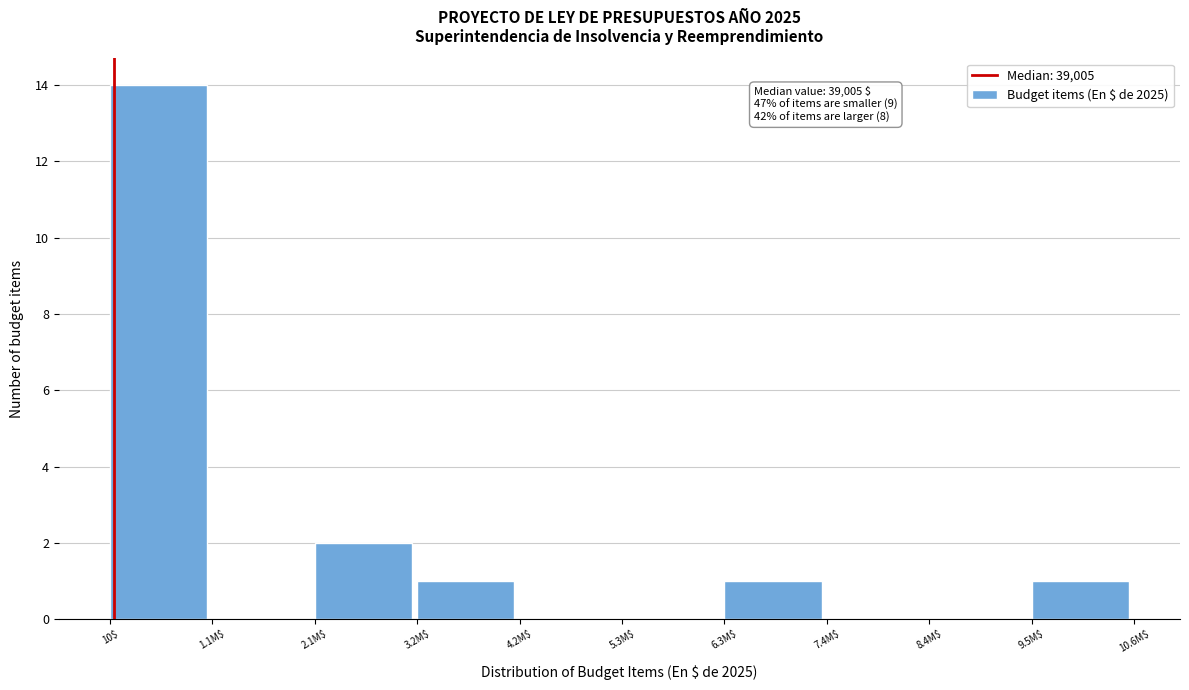

What is the greatest value displayed?

14